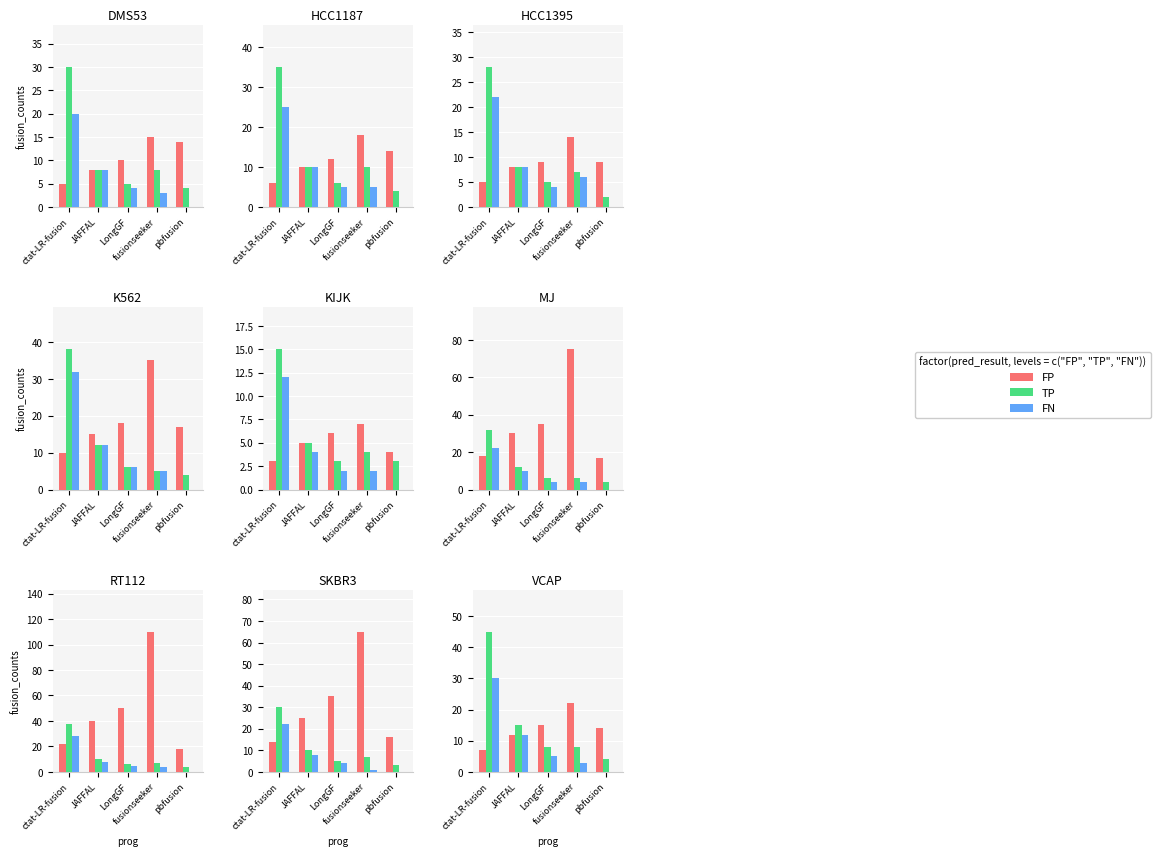

How many bars are there in each group?

3